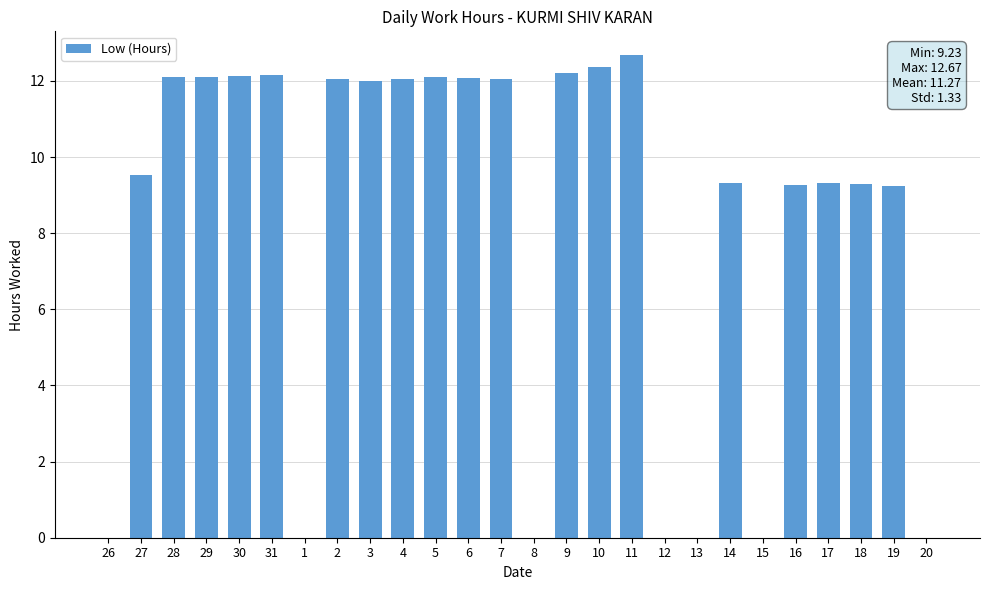

True or false: the data shows 18.9 at 30.

False